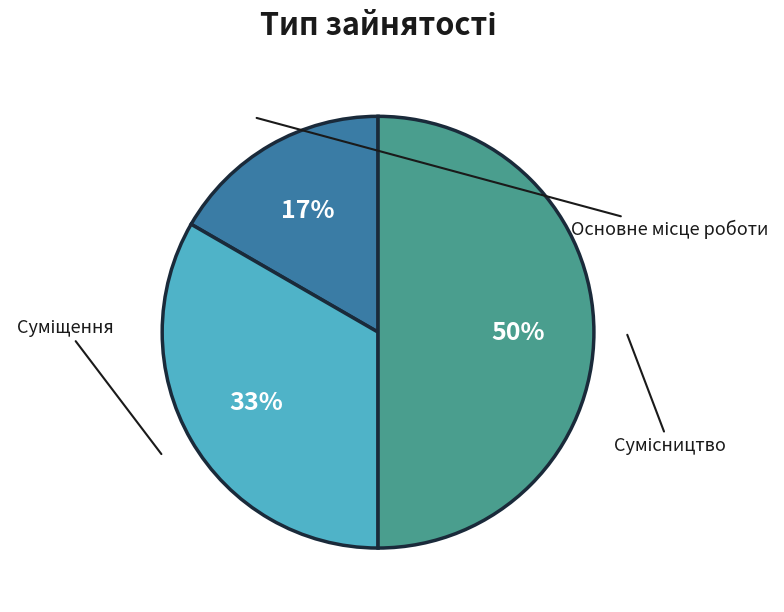

Approximately how many times larger is the value at Суміщення compared to Основне місце роботи?

2.0